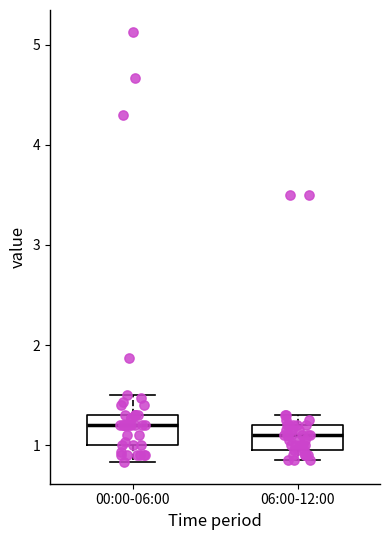

Where does the upper whisker of the box for 06:00-12:00 end on the y-axis? The values are not printed on the chart, so give them approximately, as read against the axis.

1.3